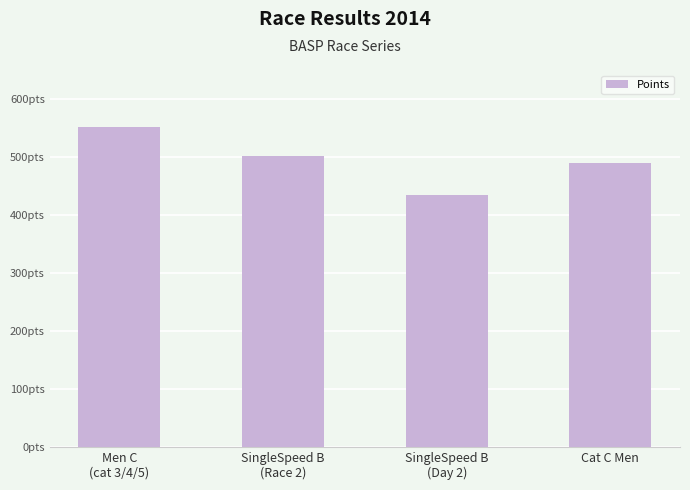

Reading left to right, transcribe all the data shown in this chart.

Men C
(cat 3/4/5)=551.0	SingleSpeed B
(Race 2)=500.8	SingleSpeed B
(Day 2)=434.3	Cat C Men=489.2